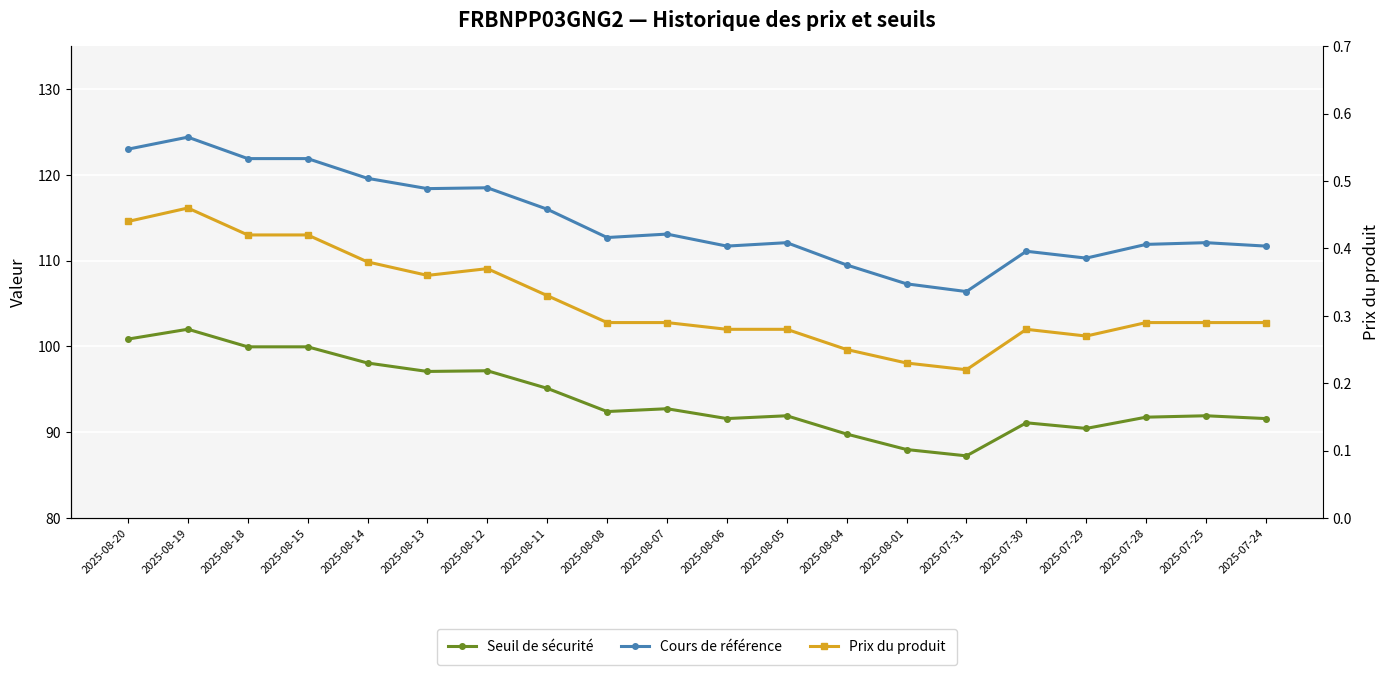

Which has a higher value, 2025-07-28 or 2025-08-01?

2025-07-28